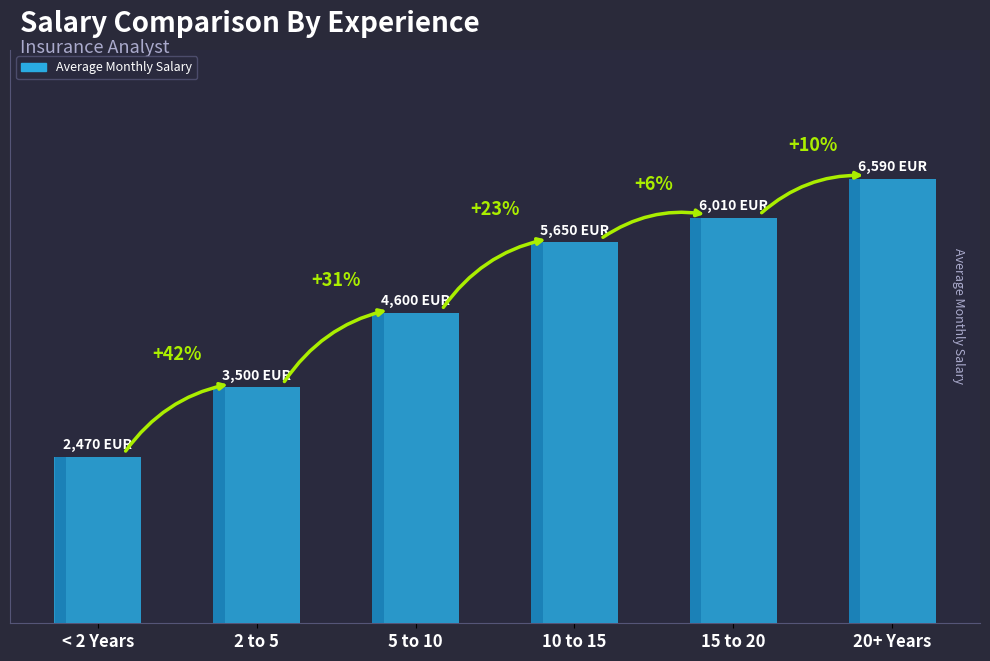

Which has a higher value, 10 to 15 or 15 to 20?

15 to 20